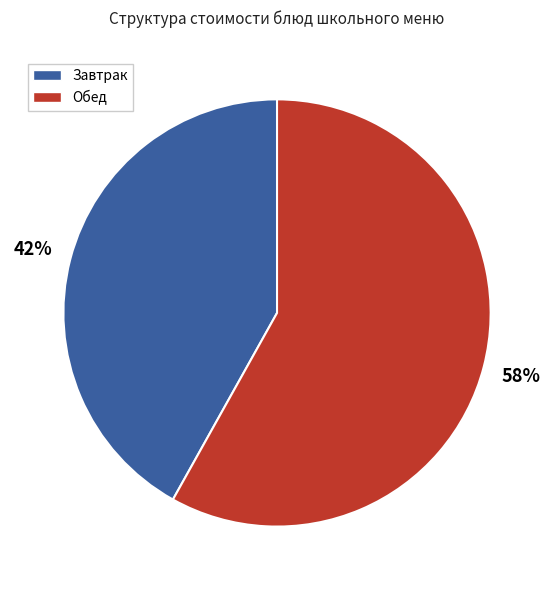

To the nearest percent, what is the difference between the largest and smallest slice percentages?

16%